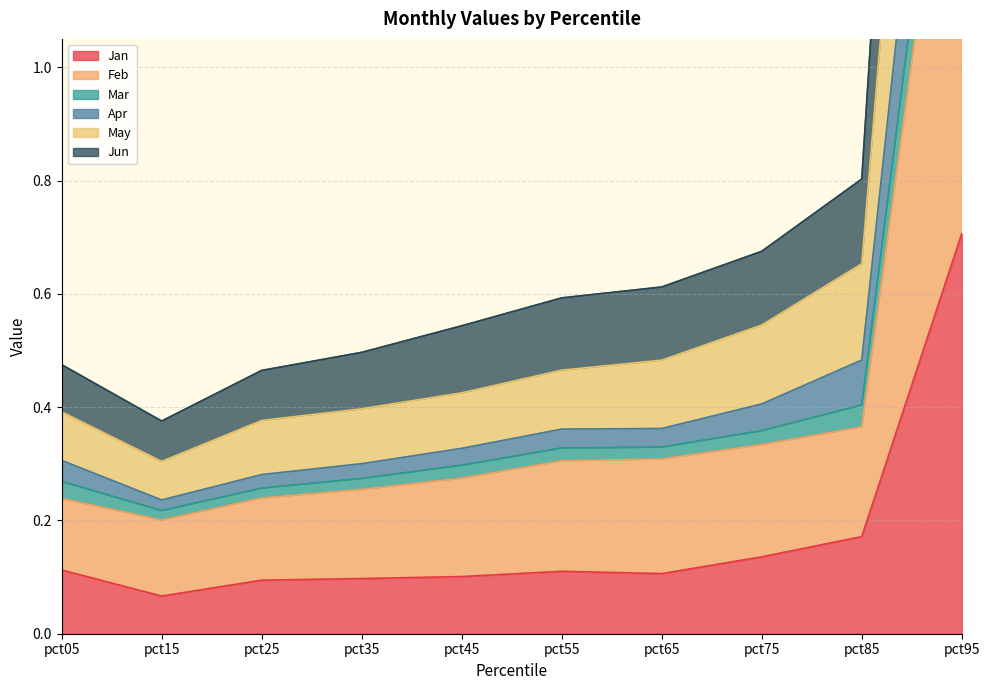

List the series in order of their peak value, highest first.

May, Apr, Mar, Jun, Feb, Jan